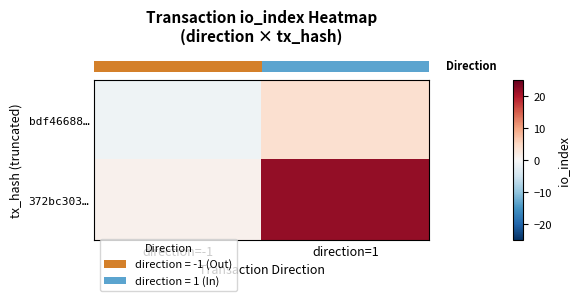

How many data points does each series have?

2